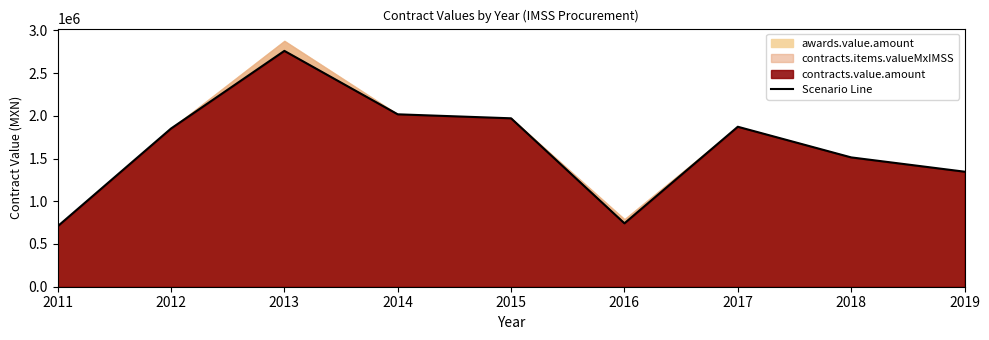

Where is the first local maximum?

2013